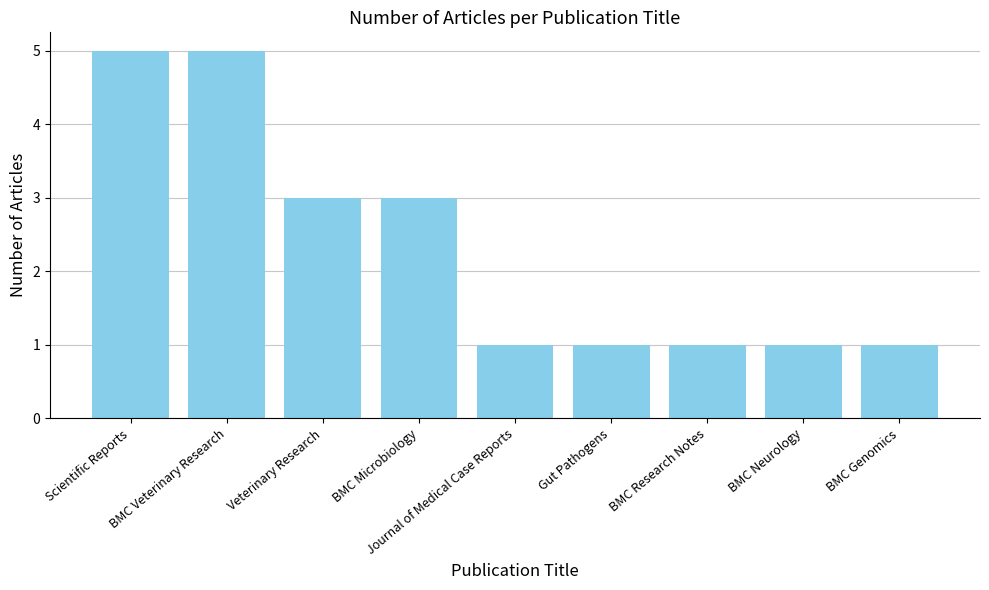

What value does the data have at Scientific Reports?

5